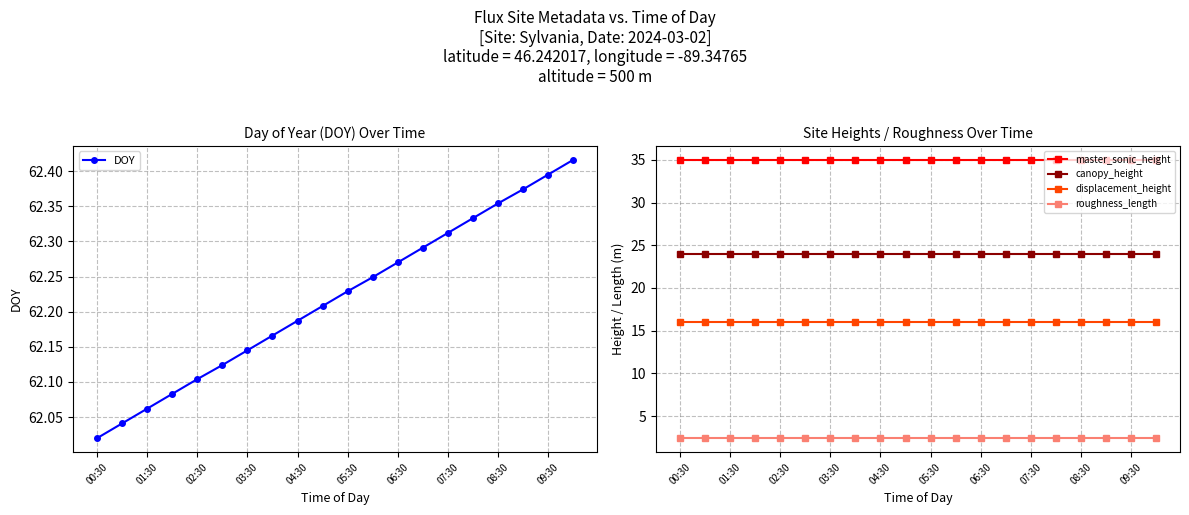

Is this an area chart (filled region under the line)?

No